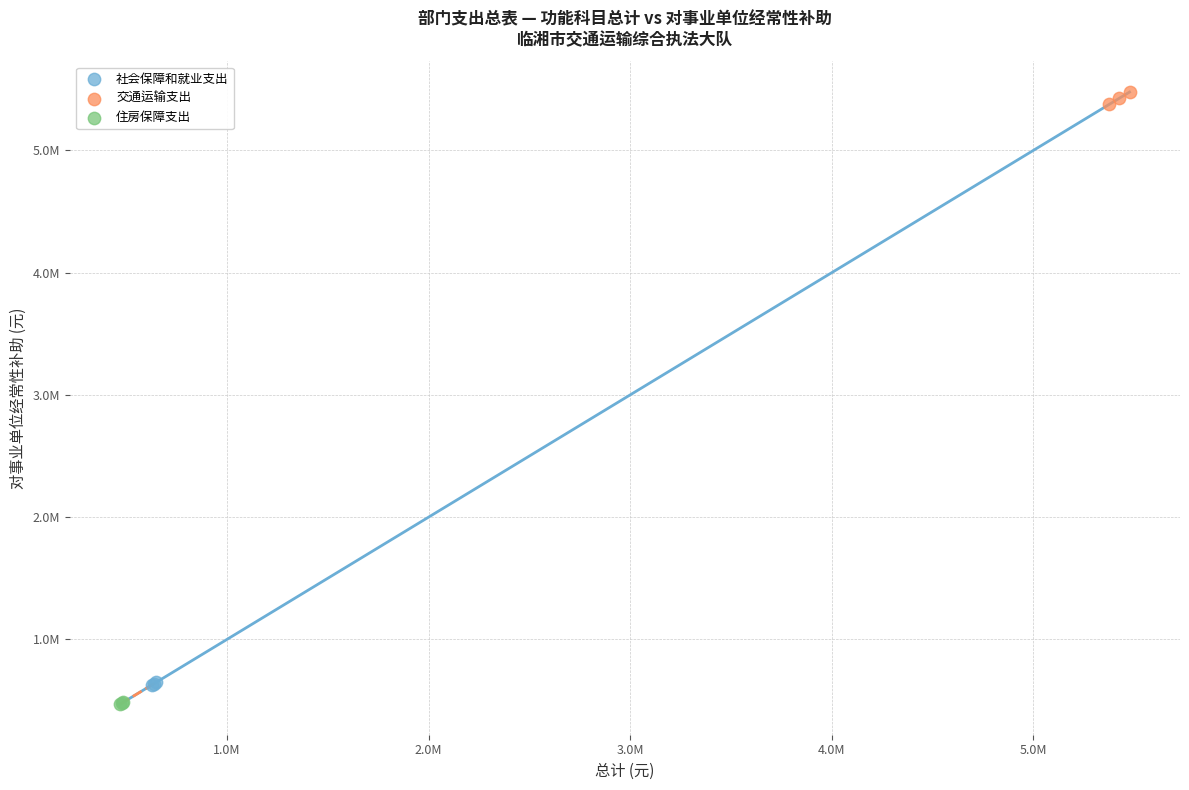

What are all the series names shown in the legend?

社会保障和就业支出, 交通运输支出, 住房保障支出